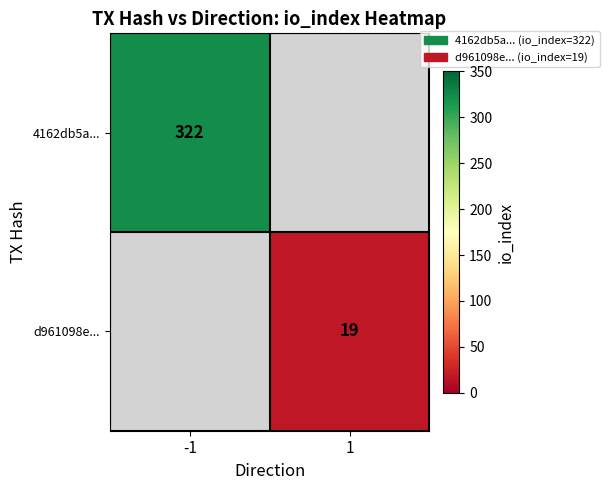

At how many categories does at least one series exceed 208?

1